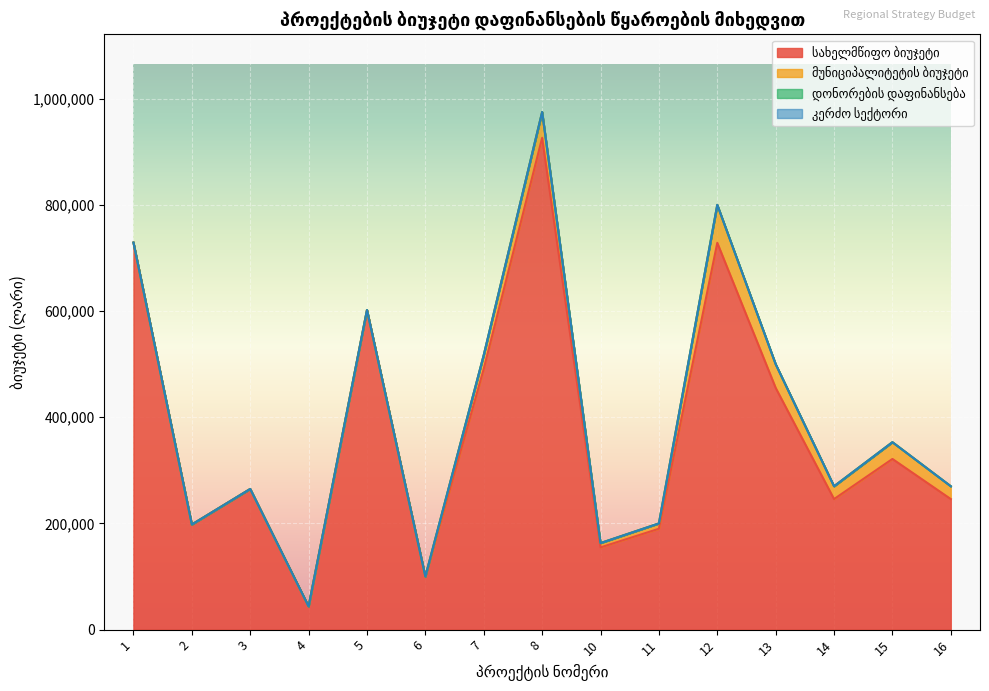

Is the value of სახელმწიფო ბიუჯეტი at 14 greater than the value of მუნიციპალიტეტის ბიუჯეტი at 7?

Yes